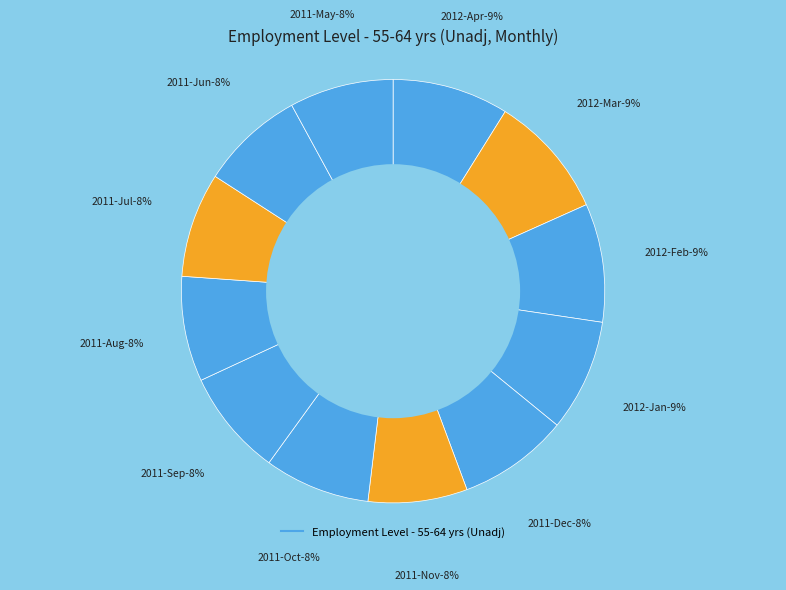

Rank the categories by value from lowest to highest.

2011-Nov, 2011-Jun, 2011-May, 2011-Jul, 2011-Aug, 2011-Oct, 2011-Sep, 2011-Dec, 2012-Jan, 2012-Apr, 2012-Feb, 2012-Mar